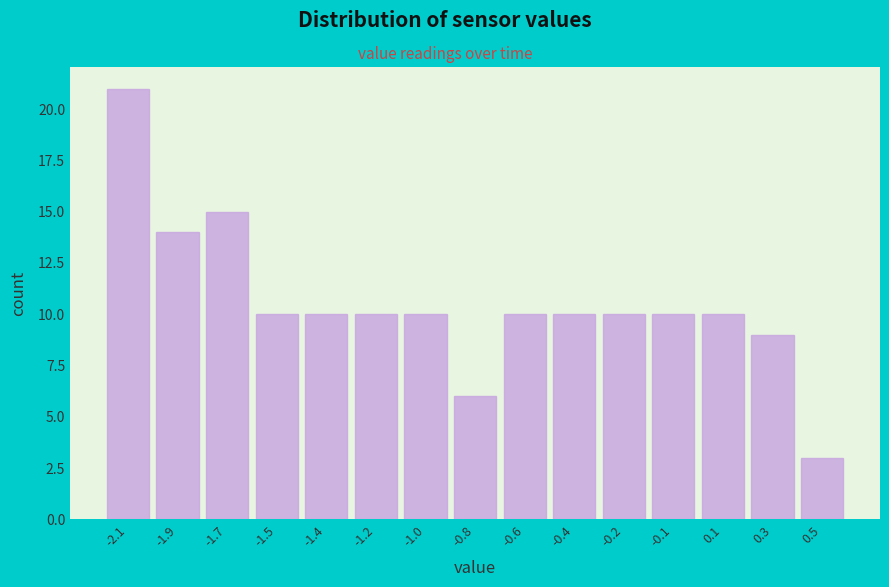

Reading right to left, what are all the values shown in this chart?

3	9	10	10	10	10	10	6	10	10	10	10	15	14	21